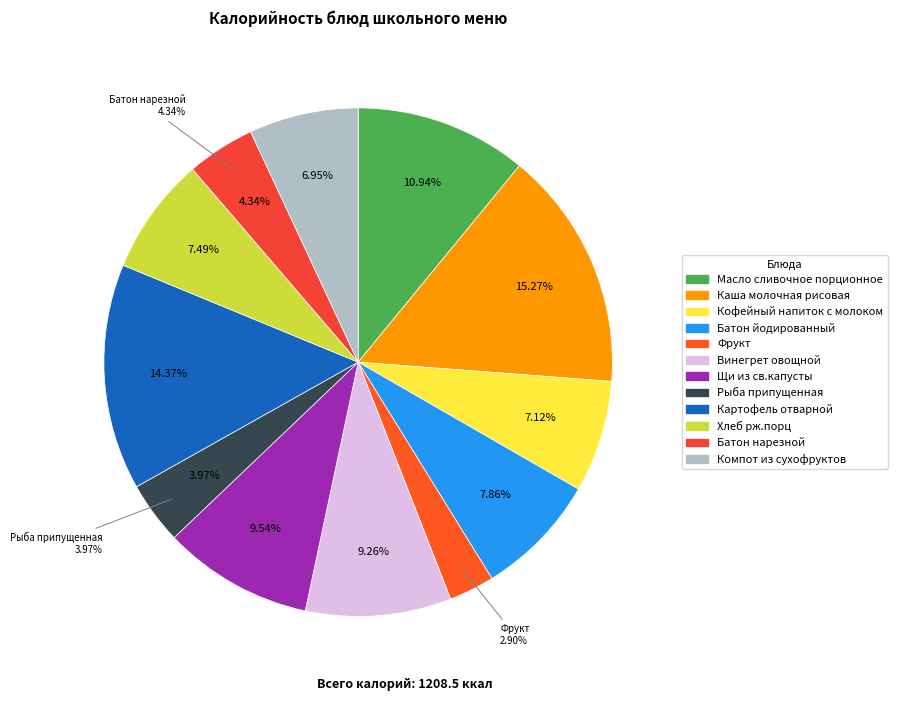

Rank the categories by value from highest to lowest.

Каша молочная рисовая, Картофель отварной, Масло сливочное порционное, Щи из св.капусты, Винегрет овощной, Батон йодированный, Хлеб рж.порц, Кофейный напиток с молоком, Компот из сухофруктов, Батон нарезной, Рыба припущенная, Фрукт